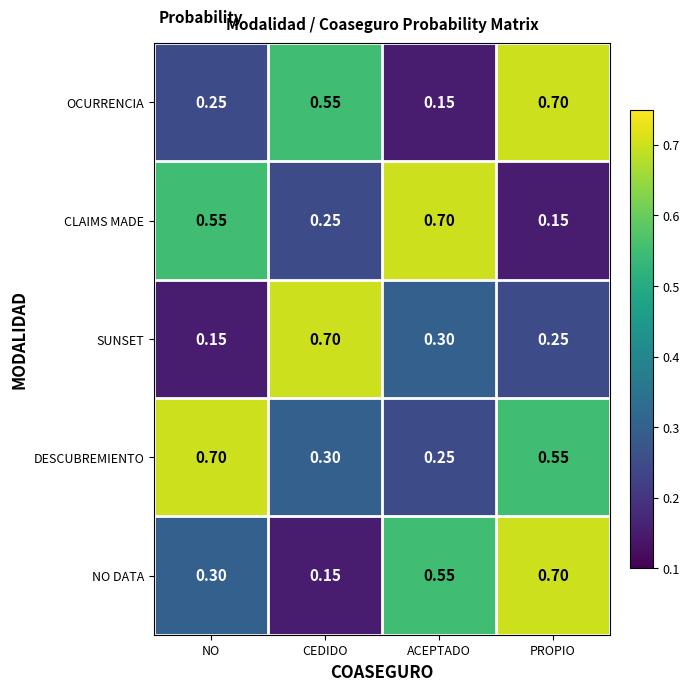

Rank the categories by CLAIMS MADE value from lowest to highest.

PROPIO, CEDIDO, NO, ACEPTADO